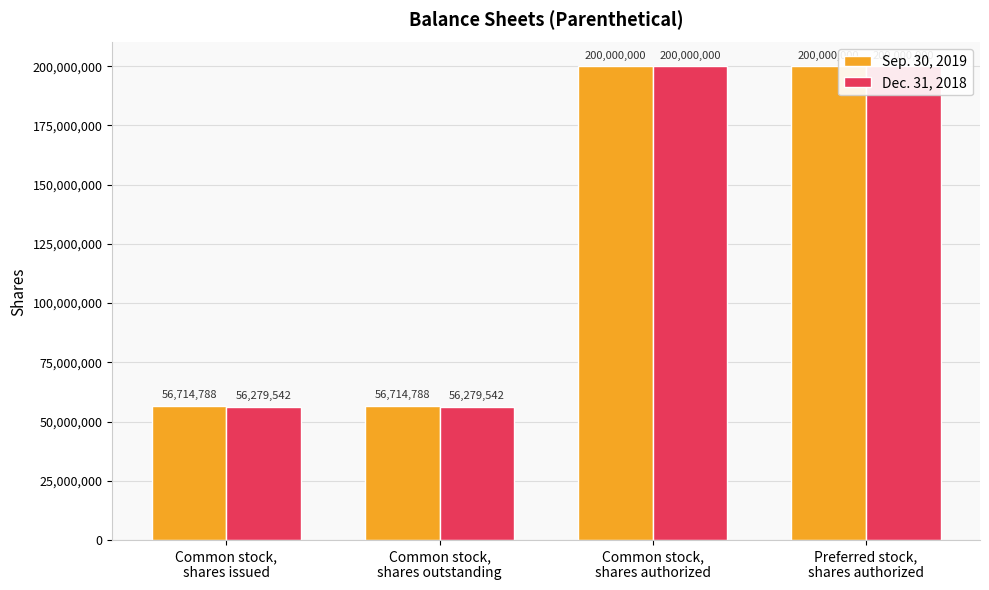

The Dec. 31, 2018 series shows 56279542 at Common stock,
shares outstanding. True or false?

True